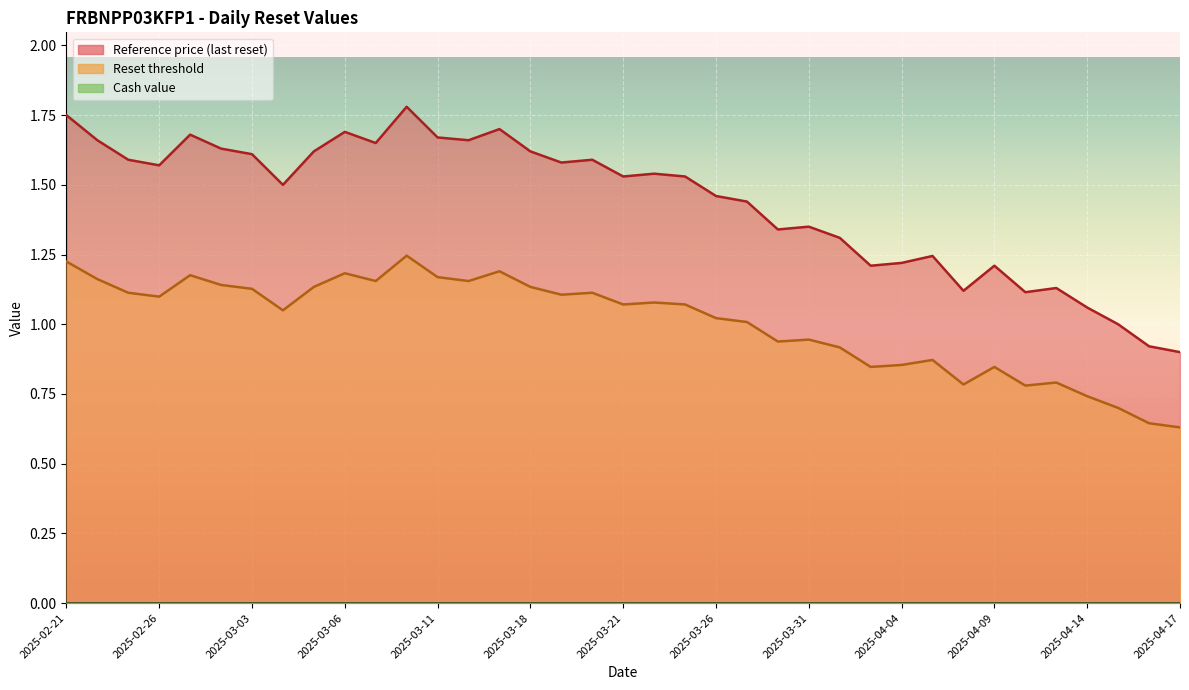

True or false: Reset threshold has a value of 1.7 at 2025-03-26.

False